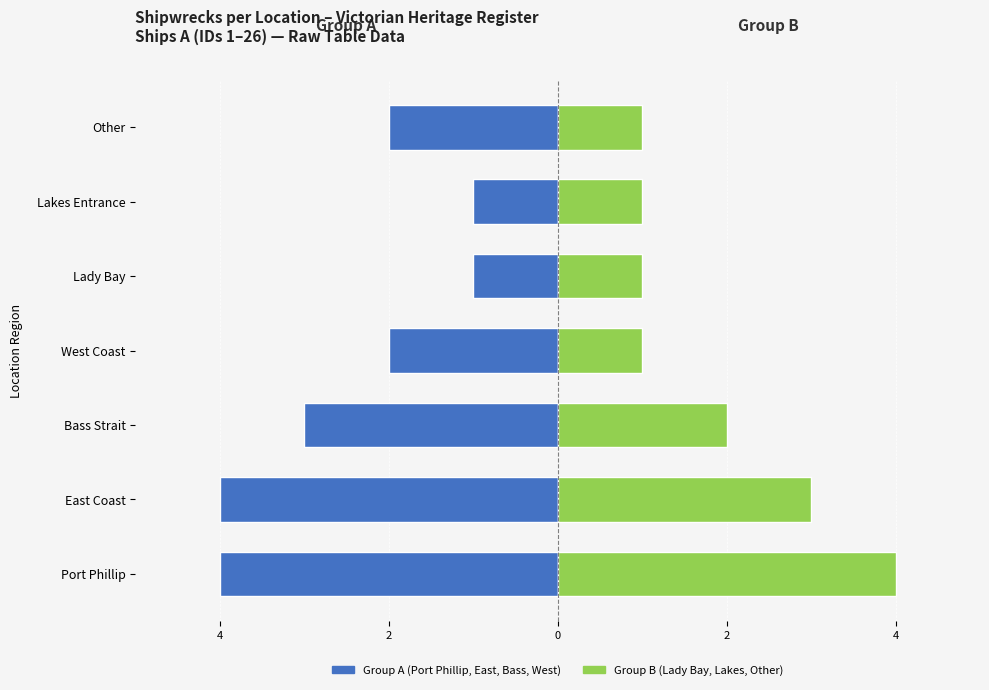

Count the number of data series in this chart.

2